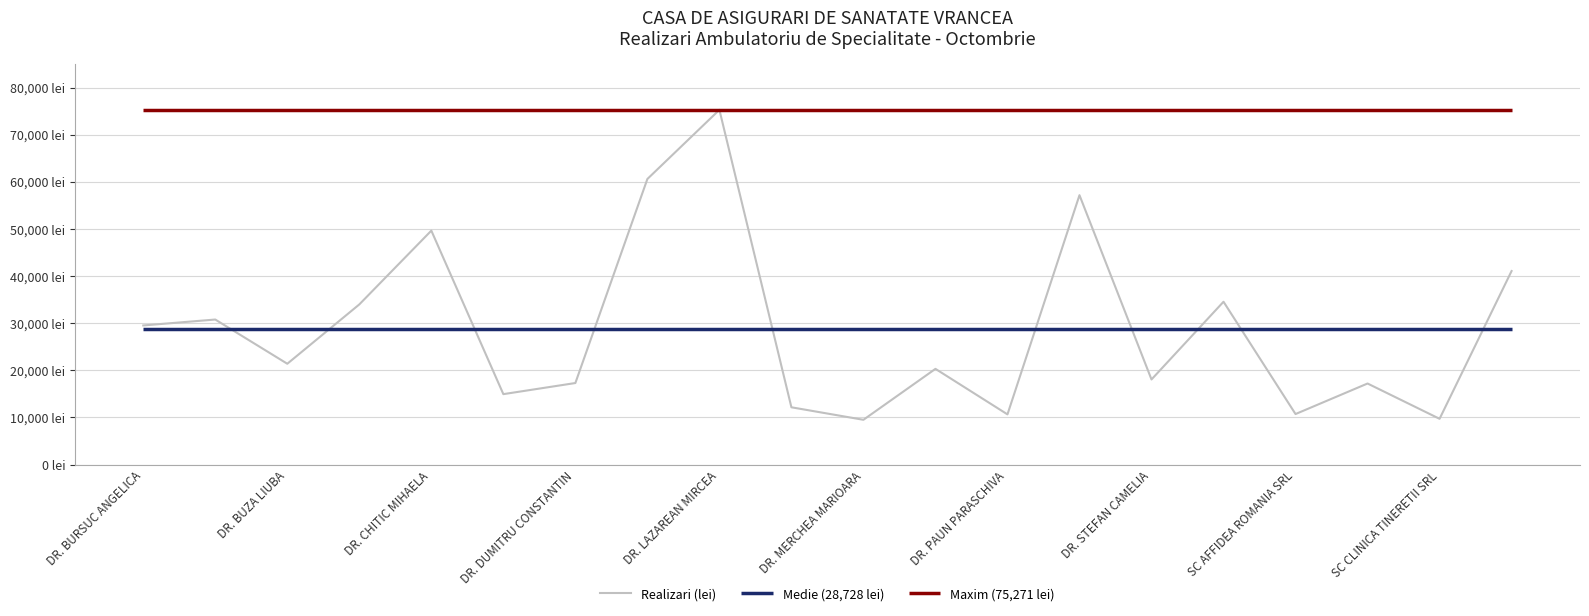

Does the chart display data point markers on the line(s)?

No